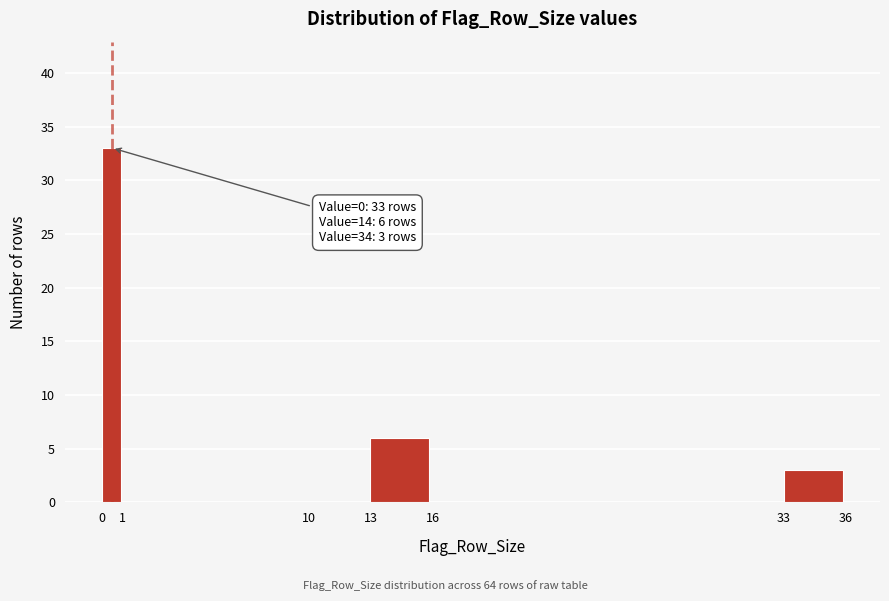

Over which range of the x-axis is the bar tallest?

0 to 1